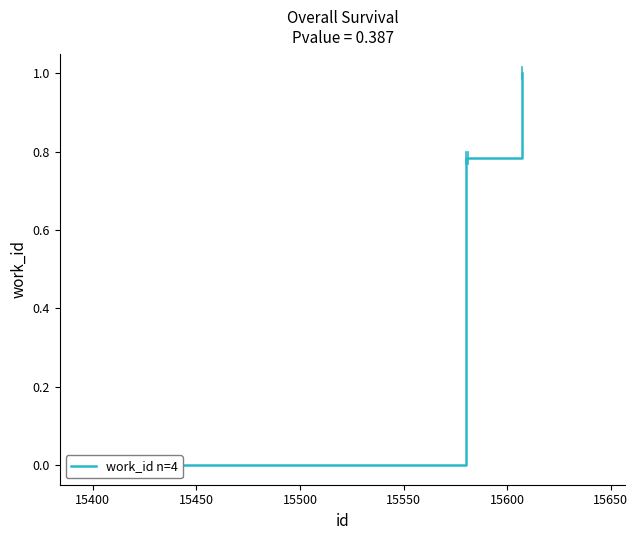

How many values are between 0 and 1?

4